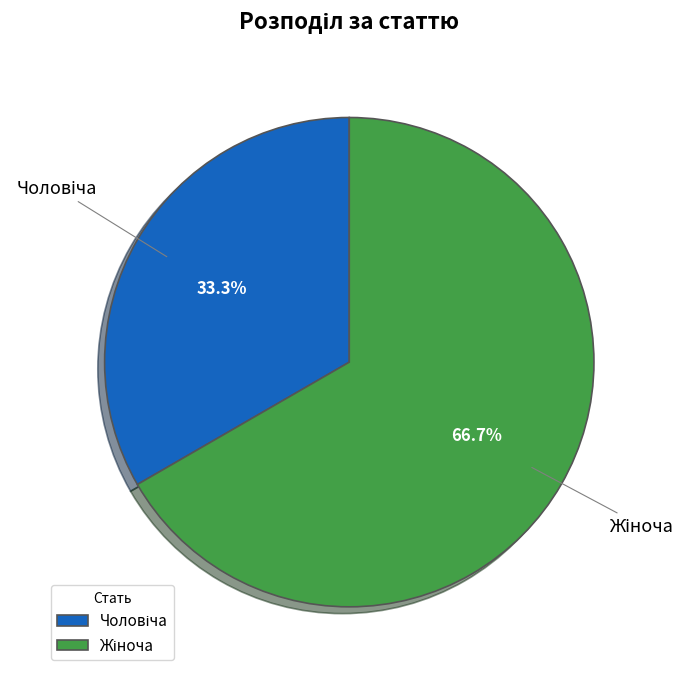

Is there any slice that represents more than half of the pie?

Yes